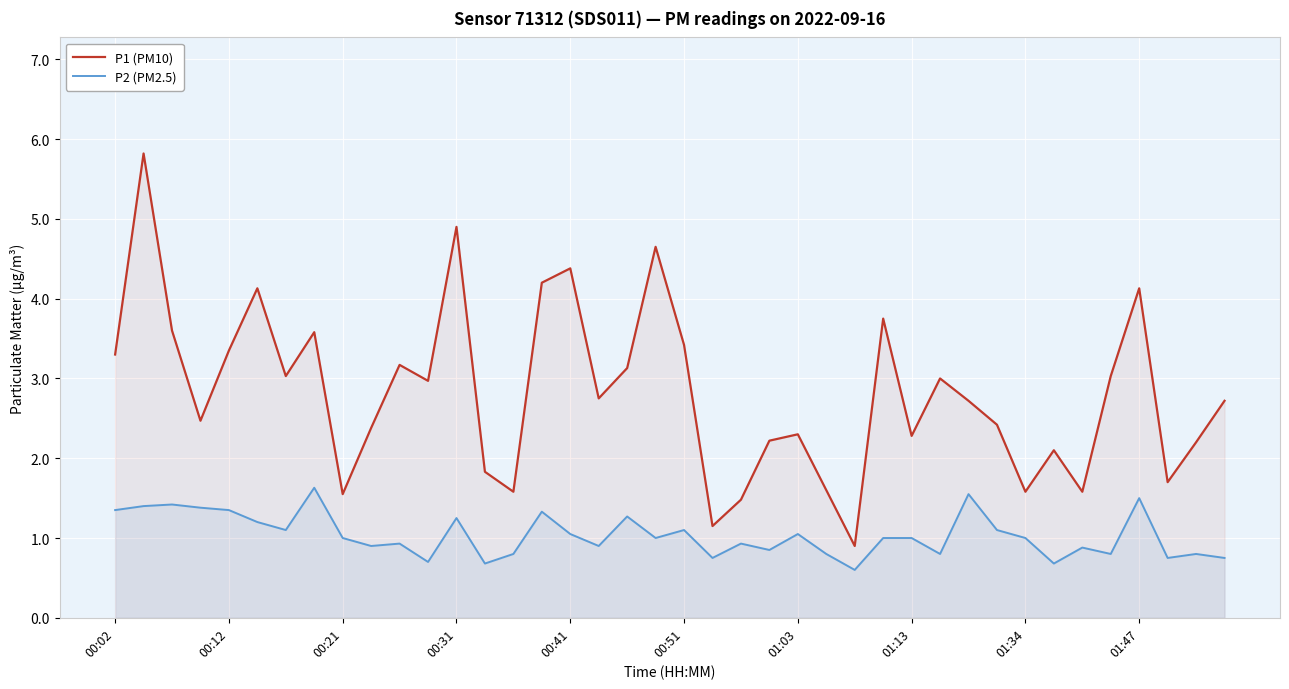

Rank the series by their maximum value, from highest to lowest.

P1 (PM10), P2 (PM2.5)